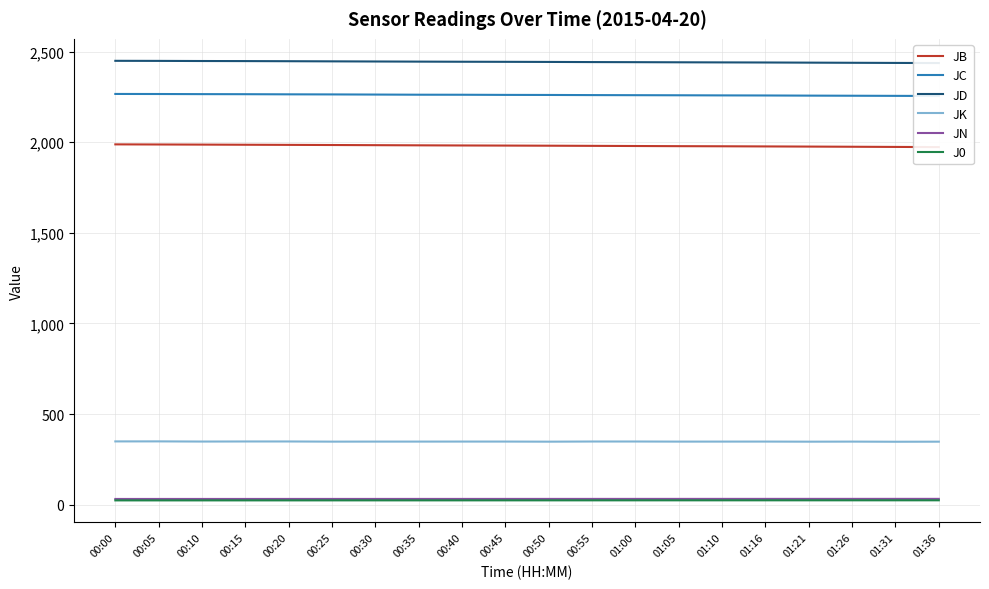

True or false: JC and JK intersect in this chart.

False